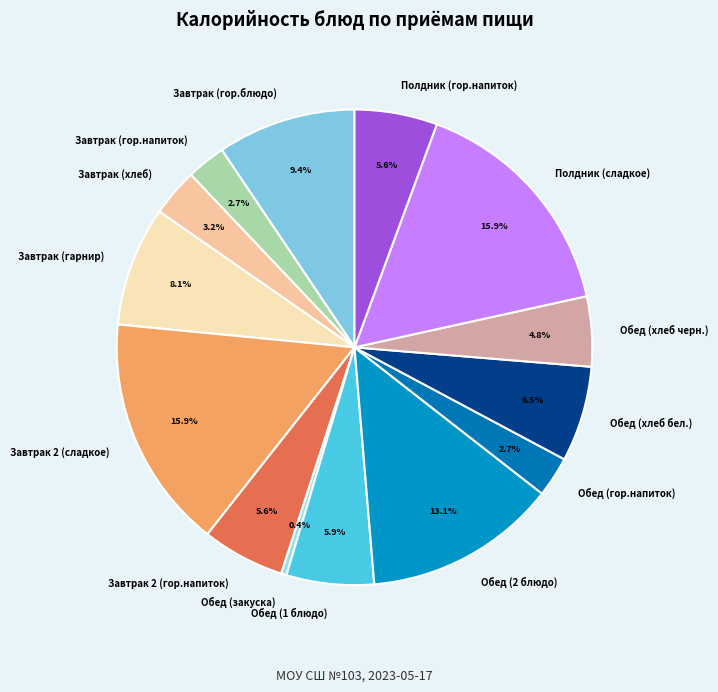

To the nearest percent, what portion does Завтрак (гарнир) represent?

8%